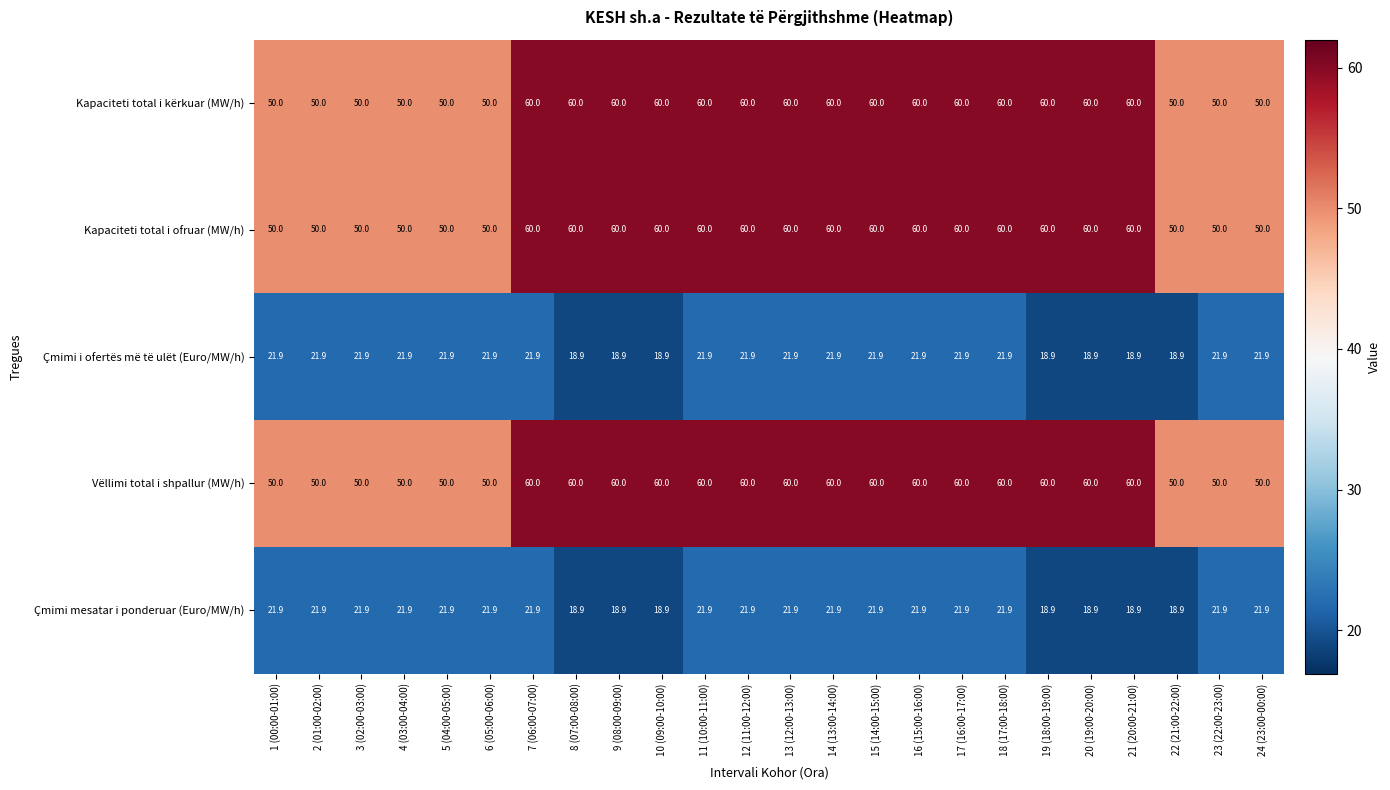

What is the sum of the Kapaciteti total i ofruar (MW/h) values at 24 (23:00-00:00) and 14 (13:00-14:00)?

110.0